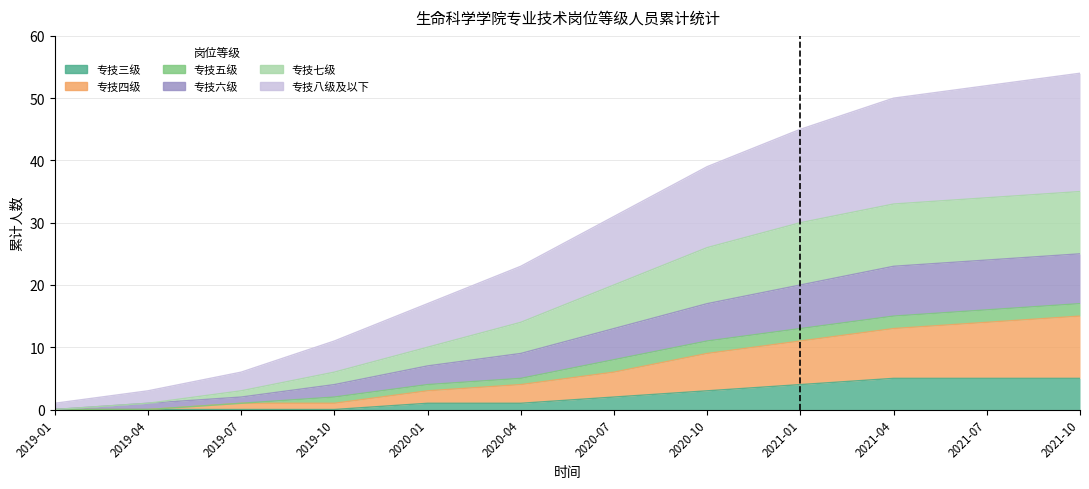

Does the chart display data point markers on the line(s)?

No